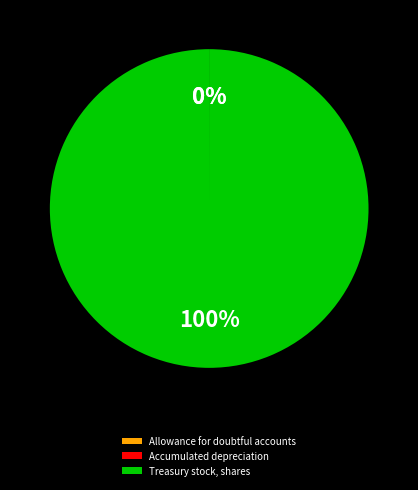

To the nearest percent, what is the average slice percentage?

33%